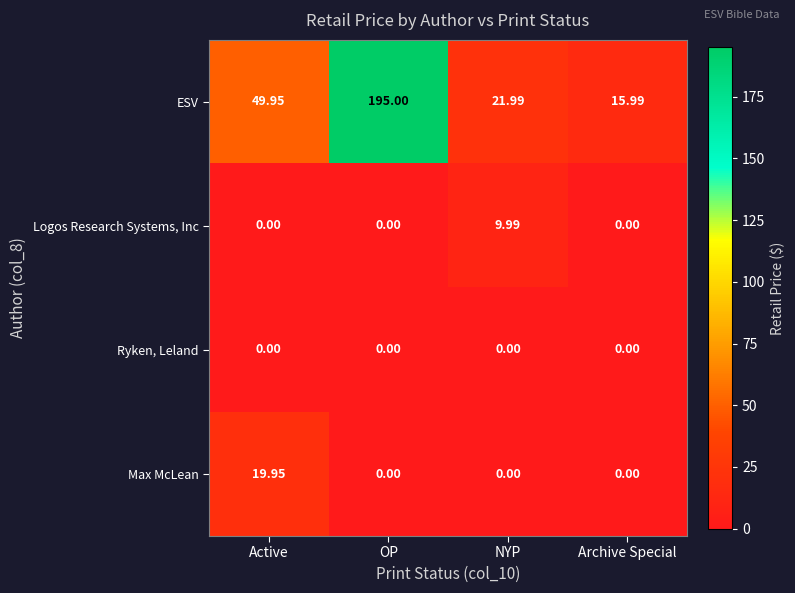

At which label is ESV closest to 105?

Active